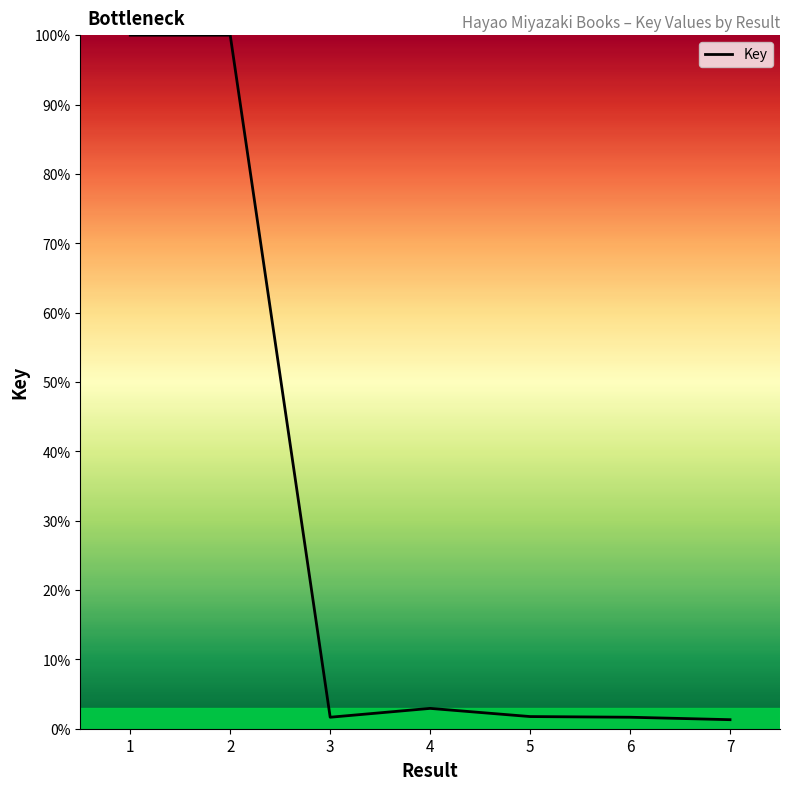

What is the sum of all values?

209.3